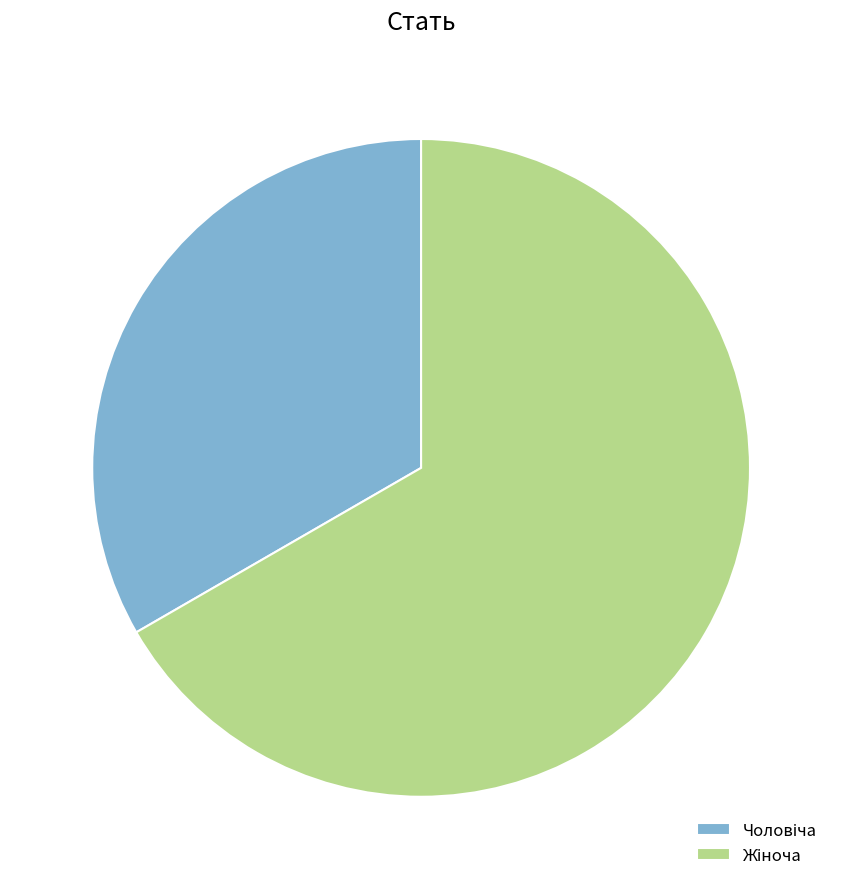

Does any single category account for the majority?

Yes